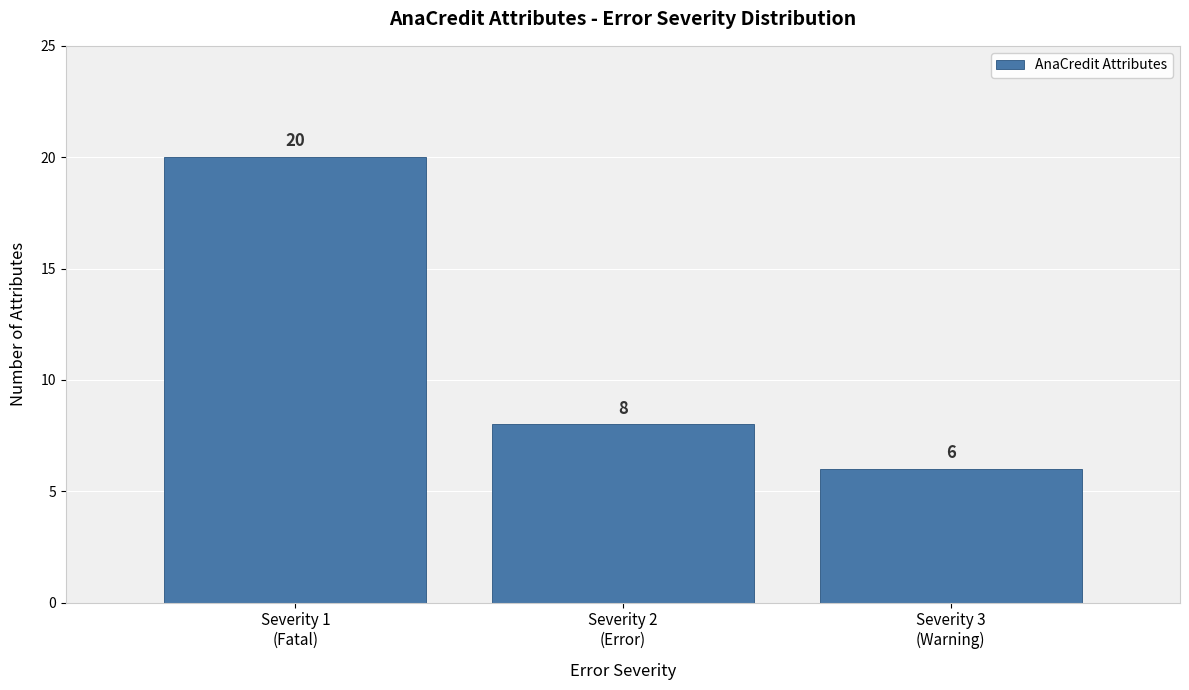

Reading left to right, what are all the values shown in this chart?

20	8	6